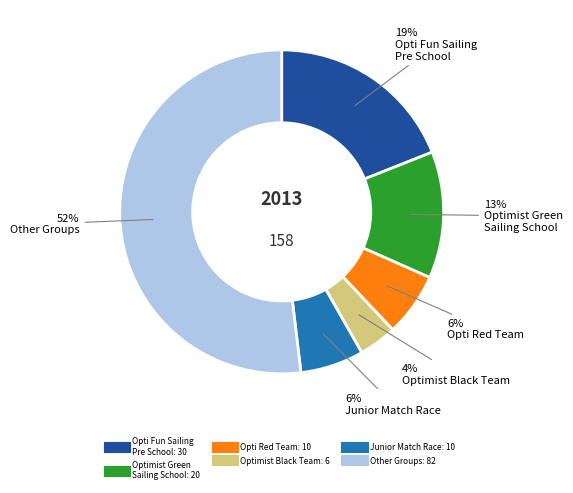

Is there a majority slice in this chart?

Yes